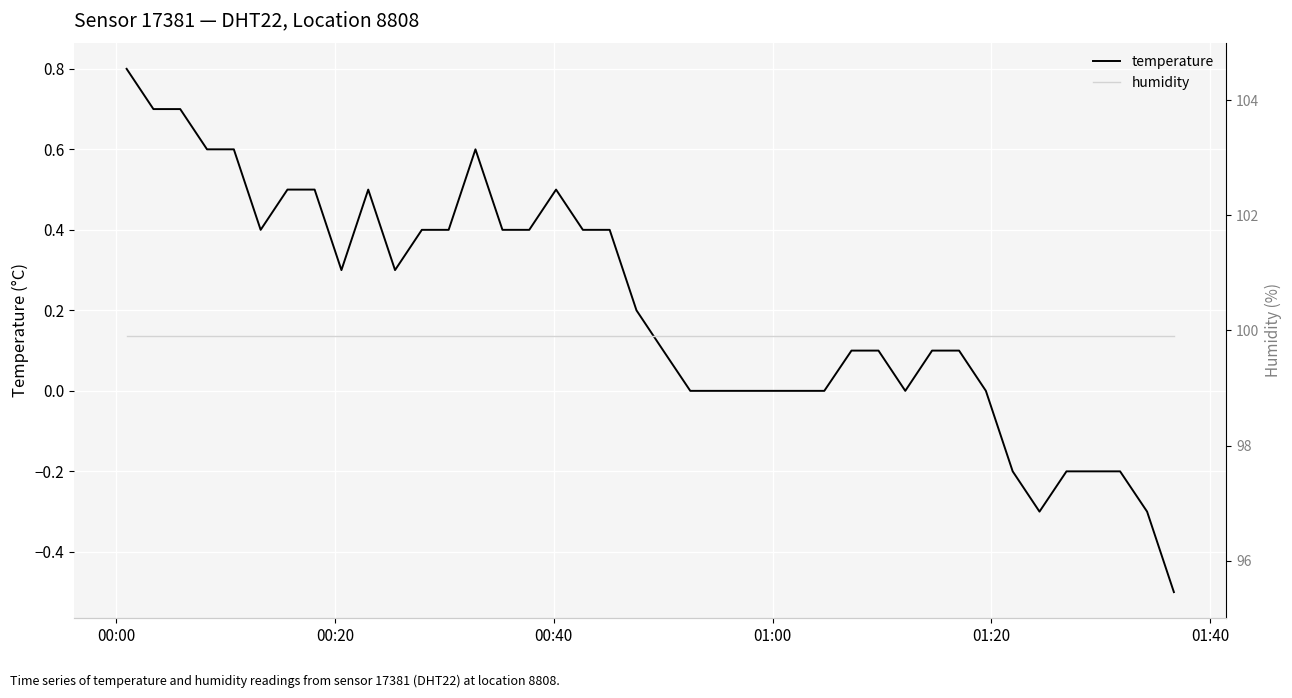

True or false: temperature and humidity cross at least once.

False